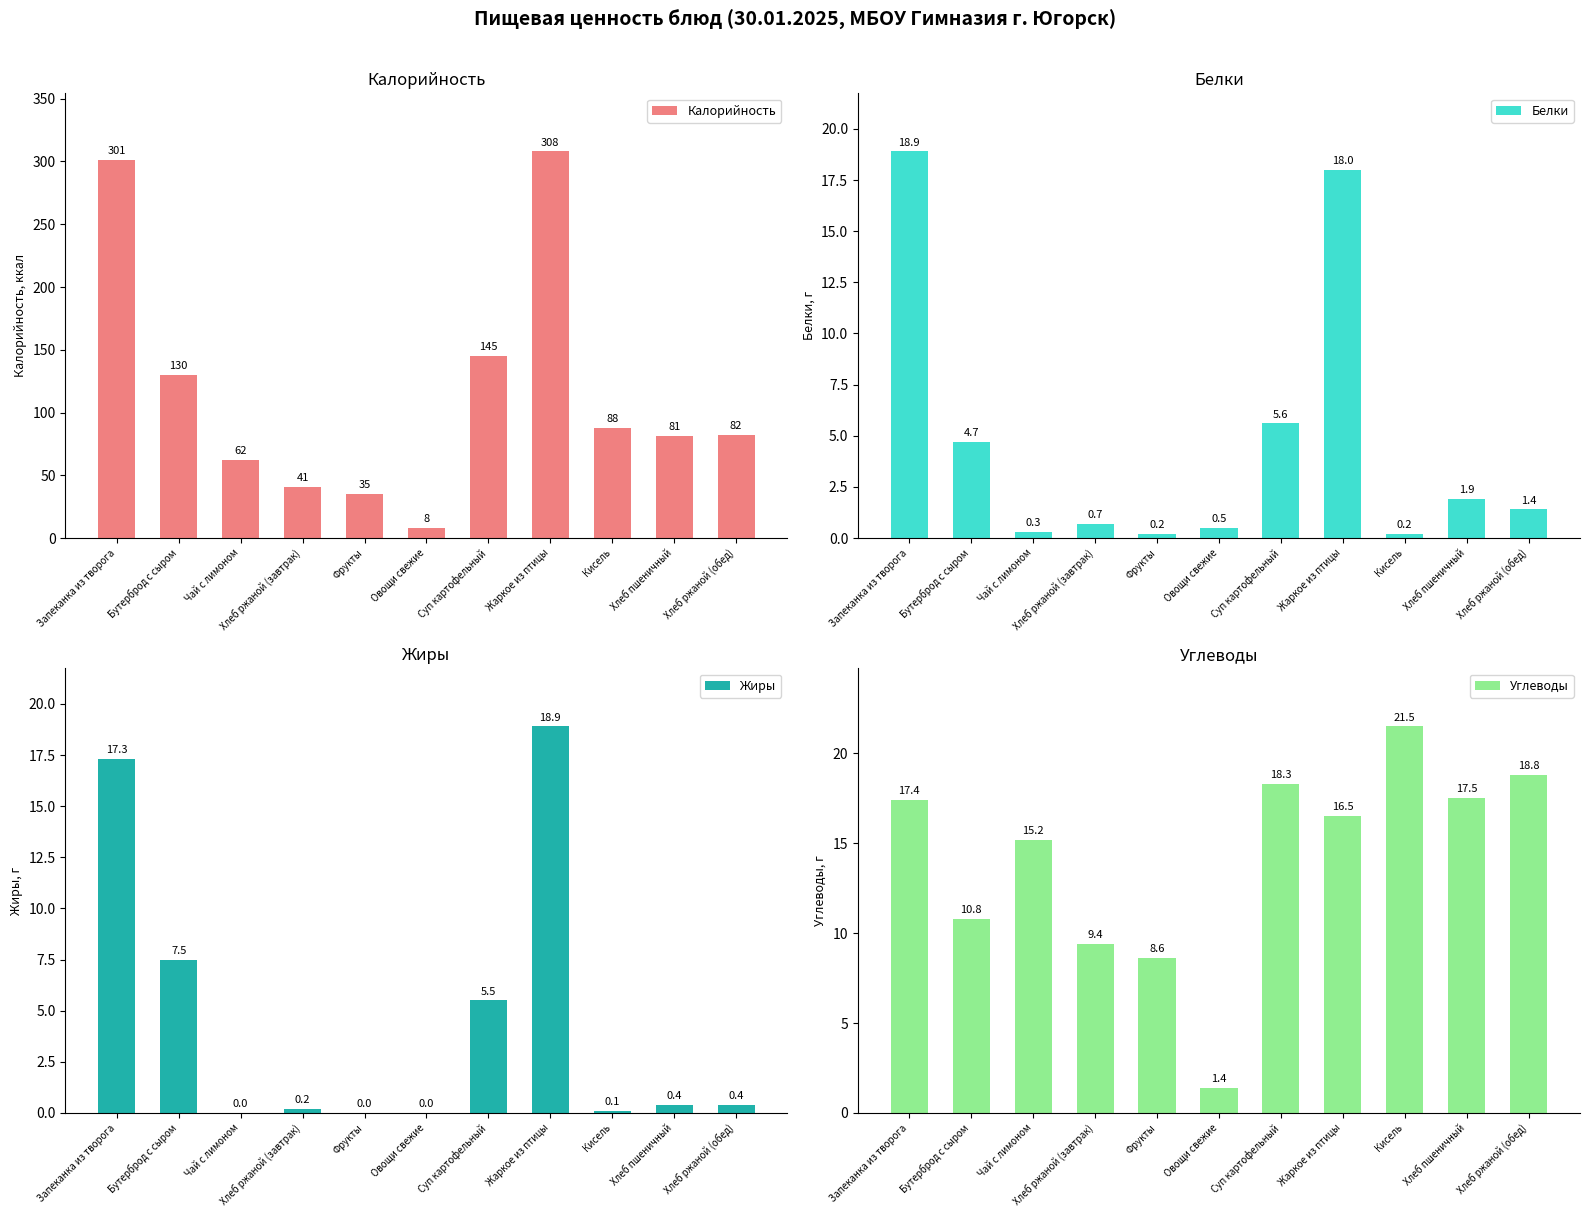

True or false: Белки has a value of 1.0 at Бутерброд с сыром.

False